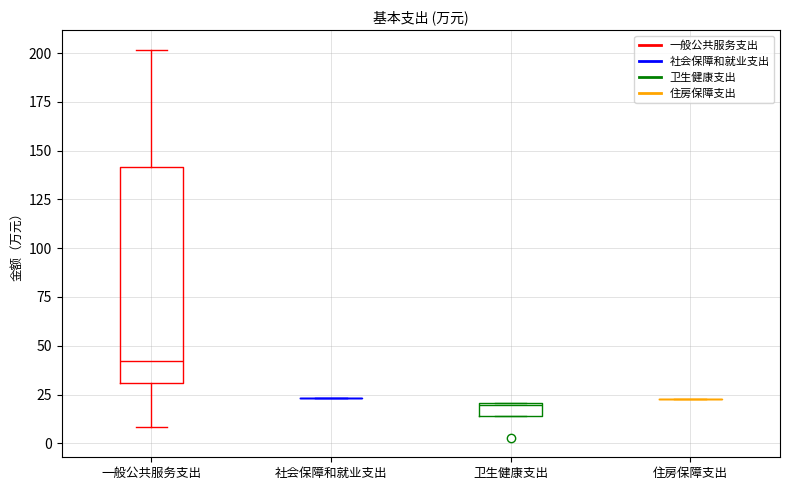

Which box is the tallest, from its lower edge to its upper edge?

一般公共服务支出